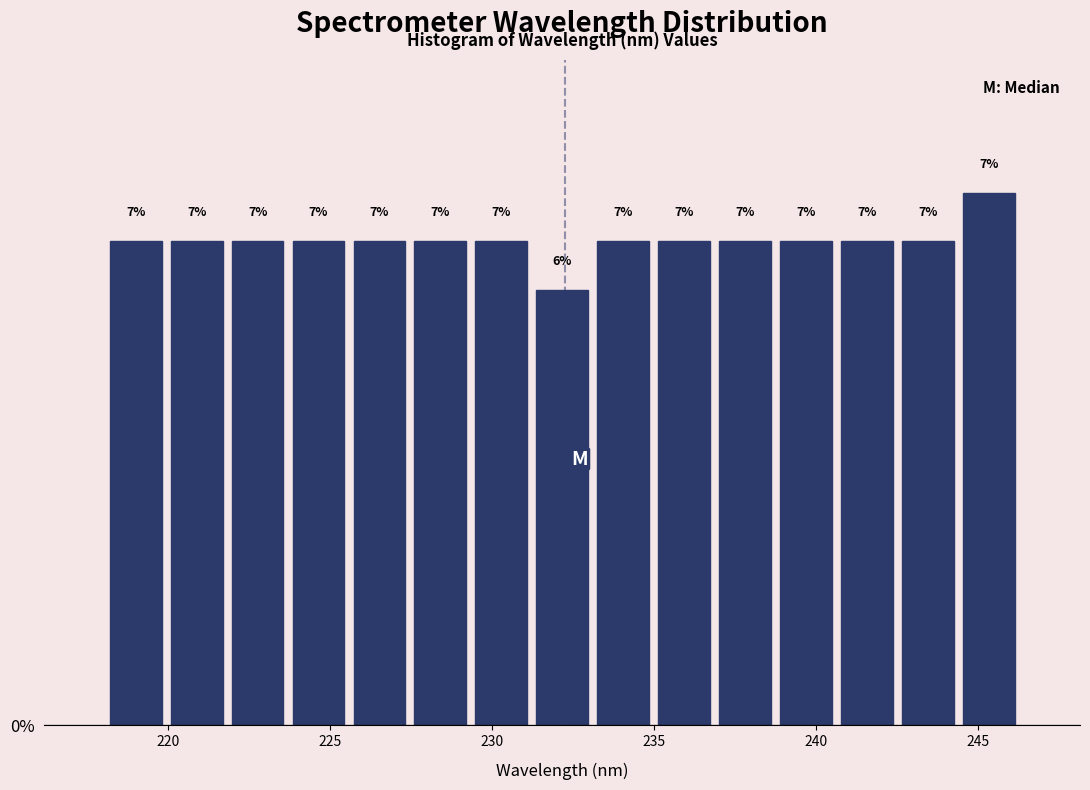

Read against the x-axis, roughly where is the centre of the tallest bar?

245.5